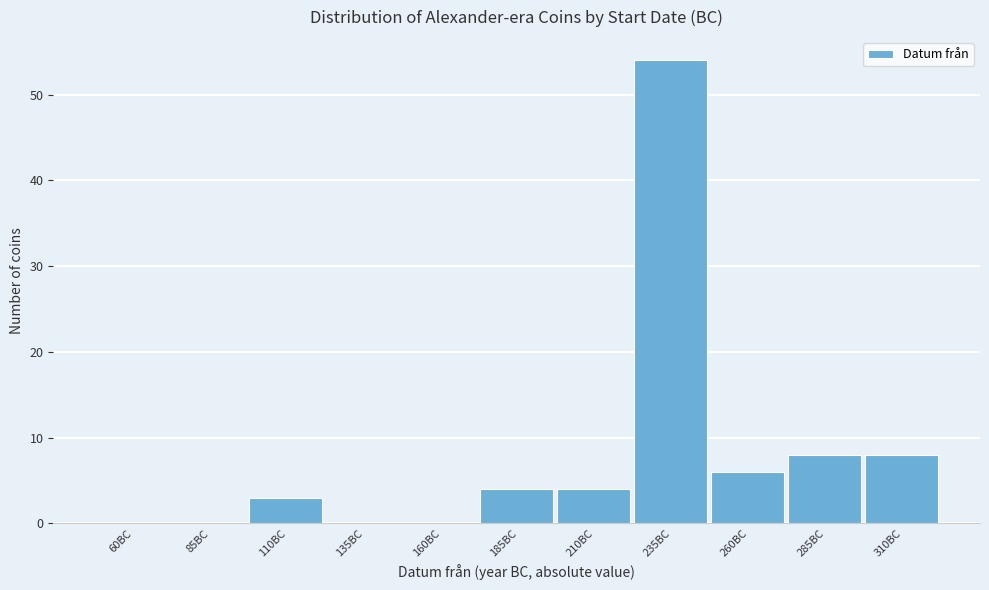

Reading left to right, transcribe all the data shown in this chart.

60BC=0	85BC=0	110BC=3	135BC=0	160BC=0	185BC=4	210BC=4	235BC=54	260BC=6	285BC=8	310BC=8